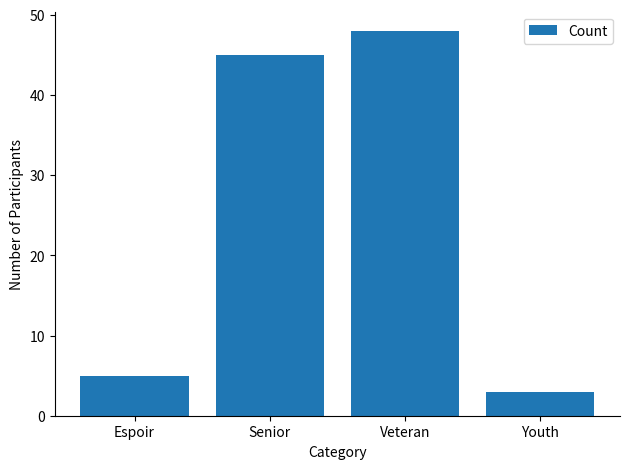

What is the sum of all values?

101